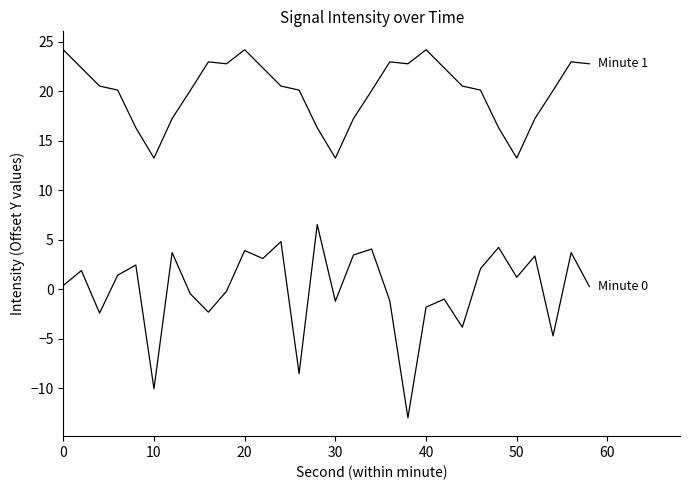

Is this an area chart (filled region under the line)?

No